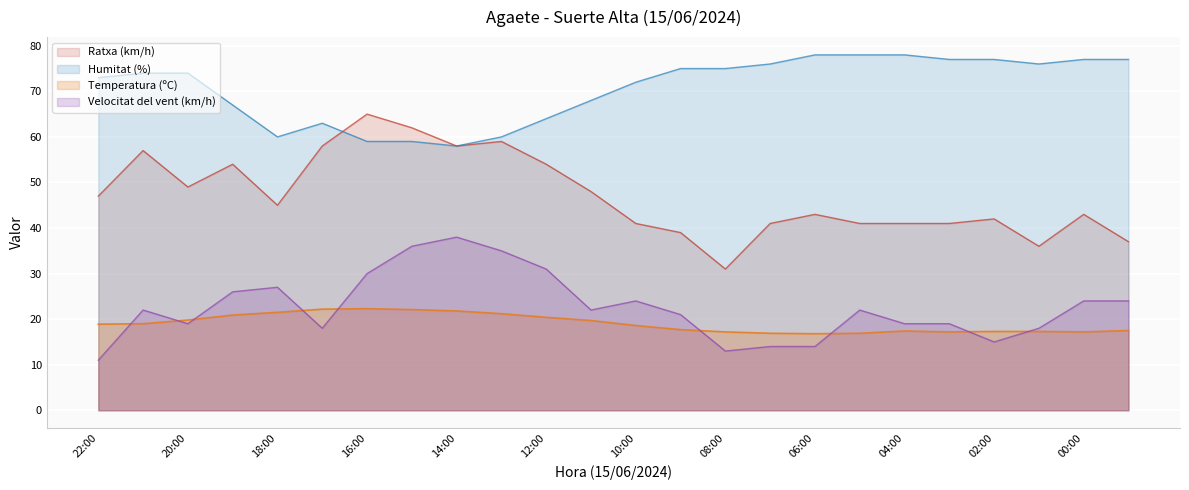

Reading right to left, what are all the values shown in this chart?

Temperatura (ºC): 23:00=17.5	00:00=17.2	01:00=17.3	02:00=17.3	03:00=17.2	04:00=17.4	05:00=16.9	06:00=16.8	07:00=16.9	08:00=17.2	09:00=17.7	10:00=18.6	11:00=19.7	12:00=20.4	13:00=21.2	14:00=21.8	15:00=22.1	16:00=22.3	17:00=22.2	18:00=21.5	19:00=20.9	20:00=19.8	21:00=19.0	22:00=18.9
Velocitat del vent (km/h): 23:00=24.0	00:00=24.0	01:00=18.0	02:00=15.0	03:00=19.0	04:00=19.0	05:00=22.0	06:00=14.0	07:00=14.0	08:00=13.0	09:00=21.0	10:00=24.0	11:00=22.0	12:00=31.0	13:00=35.0	14:00=38.0	15:00=36.0	16:00=30.0	17:00=18.0	18:00=27.0	19:00=26.0	20:00=19.0	21:00=22.0	22:00=11.0
Ratxa (km/h): 23:00=37.0	00:00=43.0	01:00=36.0	02:00=42.0	03:00=41.0	04:00=41.0	05:00=41.0	06:00=43.0	07:00=41.0	08:00=31.0	09:00=39.0	10:00=41.0	11:00=48.0	12:00=54.0	13:00=59.0	14:00=58.0	15:00=62.0	16:00=65.0	17:00=58.0	18:00=45.0	19:00=54.0	20:00=49.0	21:00=57.0	22:00=47.0
Humitat (%): 23:00=77.0	00:00=77.0	01:00=76.0	02:00=77.0	03:00=77.0	04:00=78.0	05:00=78.0	06:00=78.0	07:00=76.0	08:00=75.0	09:00=75.0	10:00=72.0	11:00=68.0	12:00=64.0	13:00=60.0	14:00=58.0	15:00=59.0	16:00=59.0	17:00=63.0	18:00=60.0	19:00=67.0	20:00=74.0	21:00=74.0	22:00=73.0